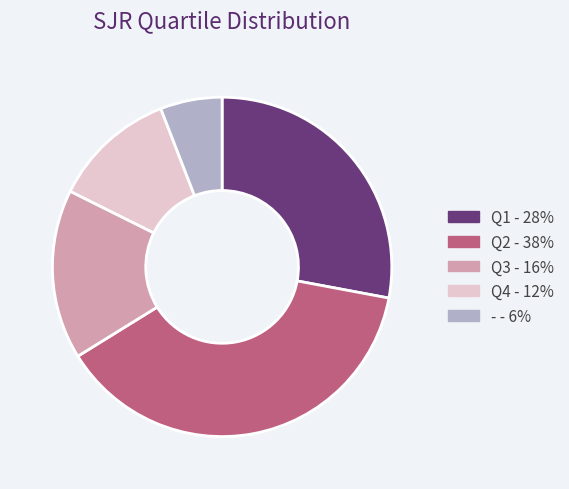

Which category has the biggest portion of the pie?

Q2